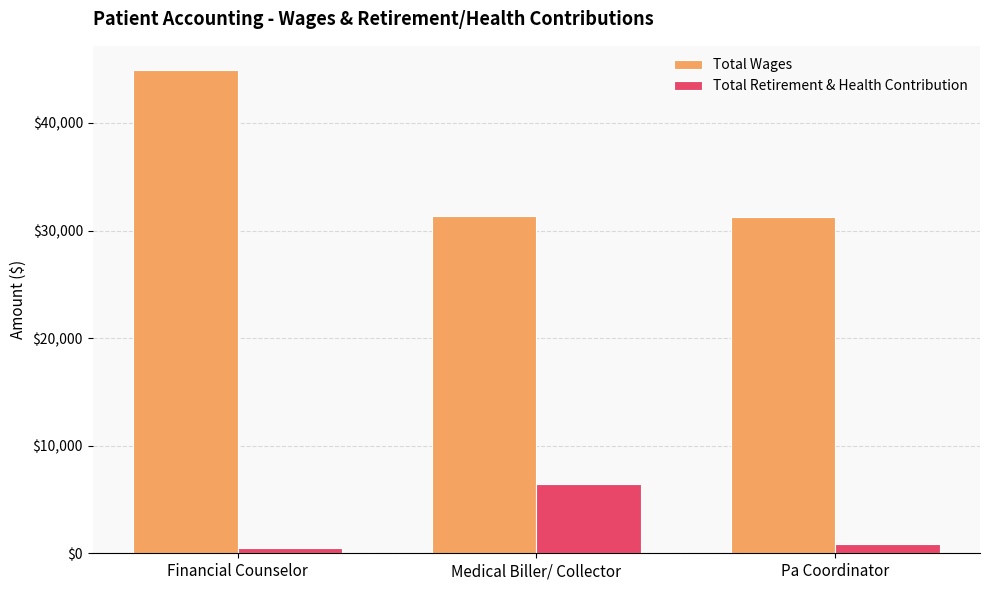

Are the bars horizontal?

No